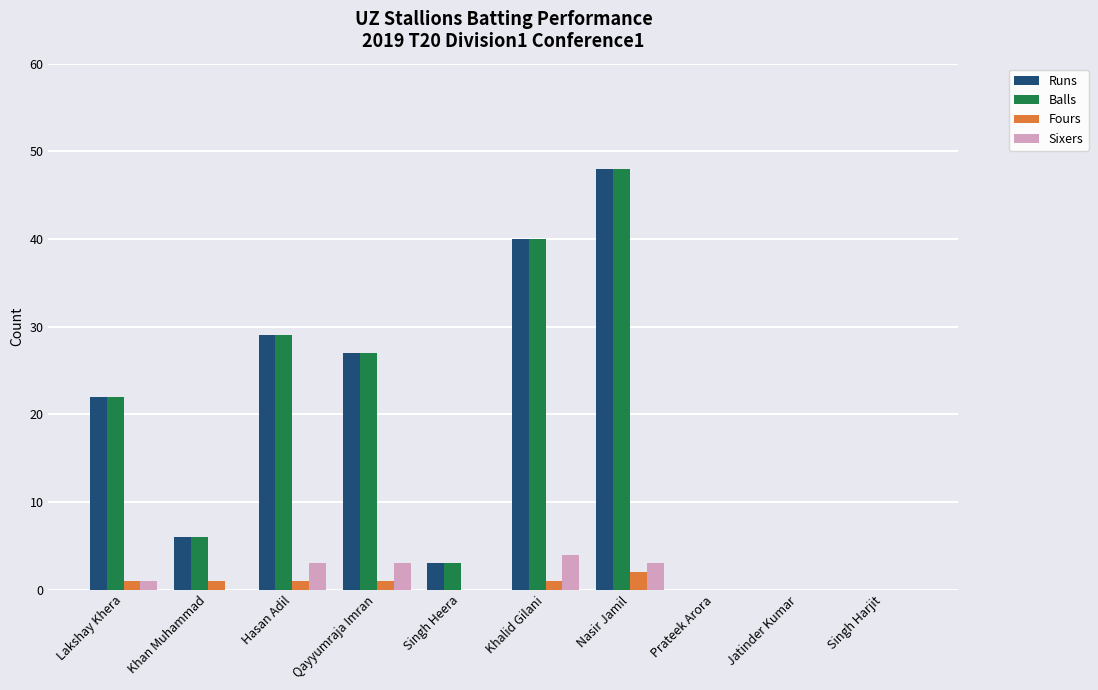

What is the maximum value shown in the chart?

48